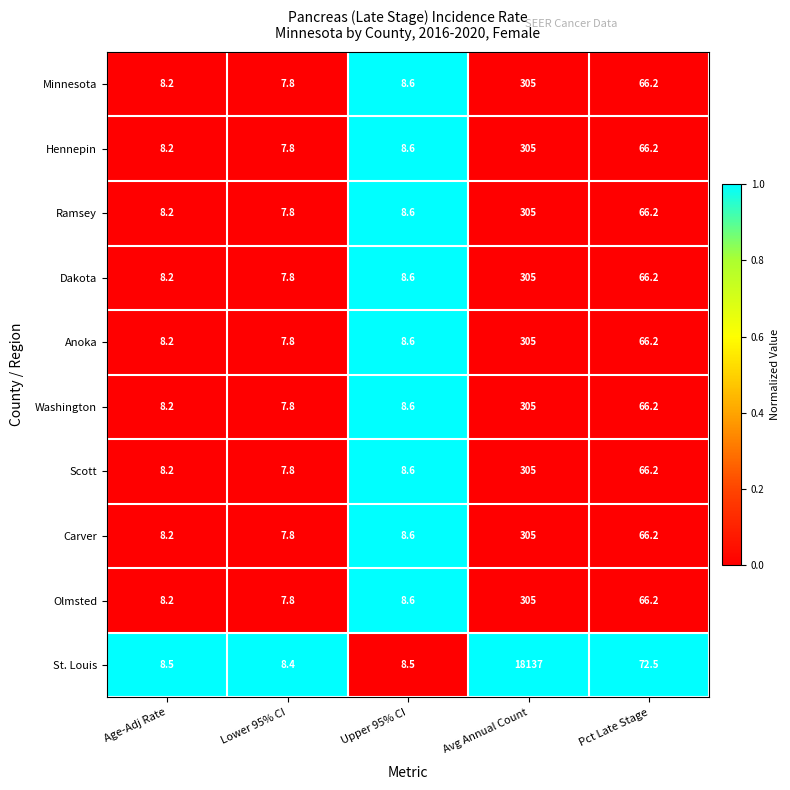

Which label corresponds to the largest value in the chart?

Avg Annual Count